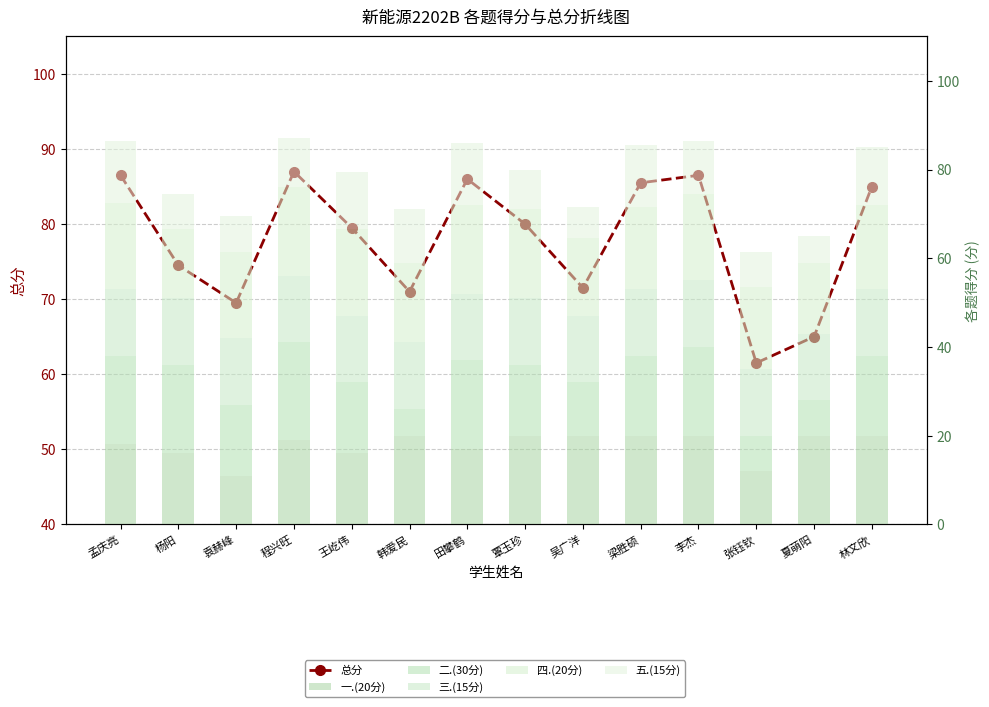

What is the sum of all 一.(20分) values?

249.0